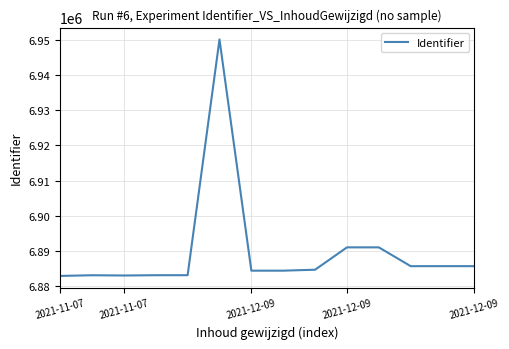

What is the smallest value displayed?

6882818